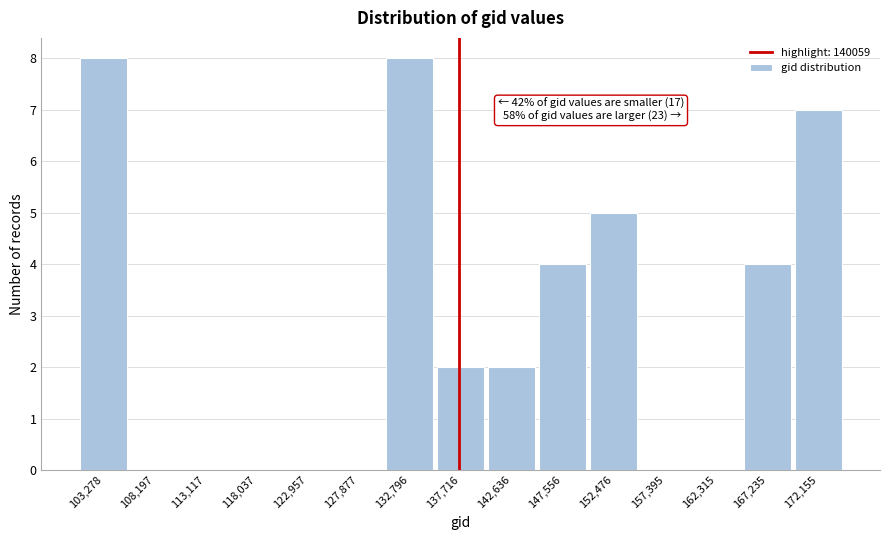

Reading left to right, list all the values displayed in this chart.

103,278=8	108,197=0	113,117=0	118,037=0	122,957=0	127,877=0	132,796=8	137,716=2	142,636=2	147,556=4	152,476=5	157,395=0	162,315=0	167,235=4	172,155=7